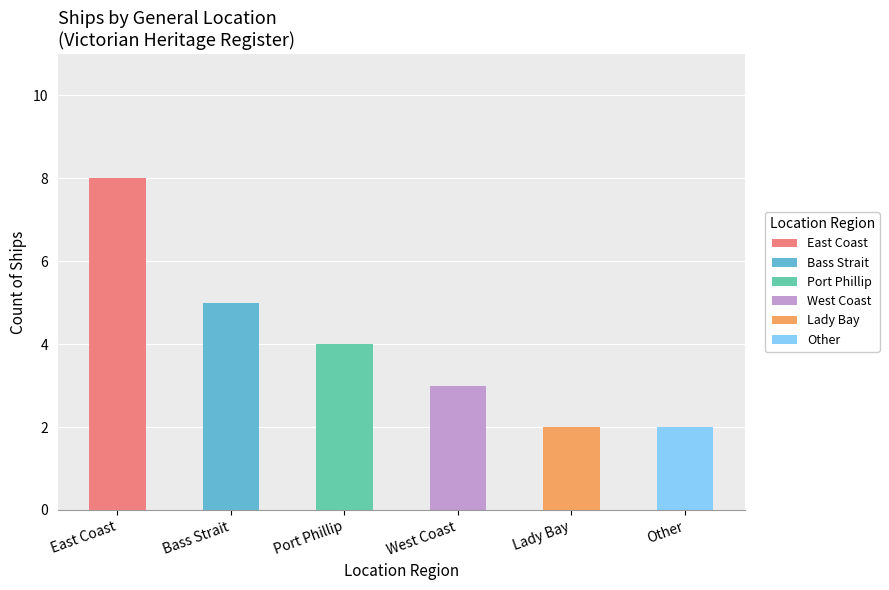

List the labels in order of value, largest first.

East Coast, Bass Strait, Port Phillip, West Coast, Other, Lady Bay